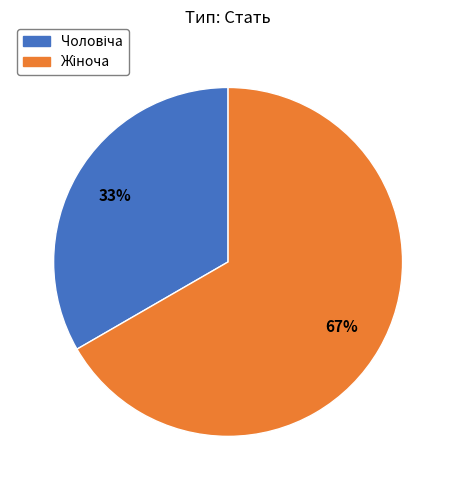

Is there any slice that represents more than half of the pie?

Yes